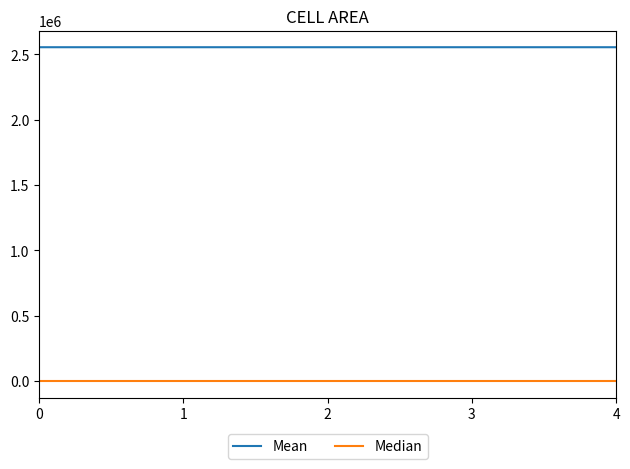

List the series in order of their peak value, lowest first.

Median, Mean